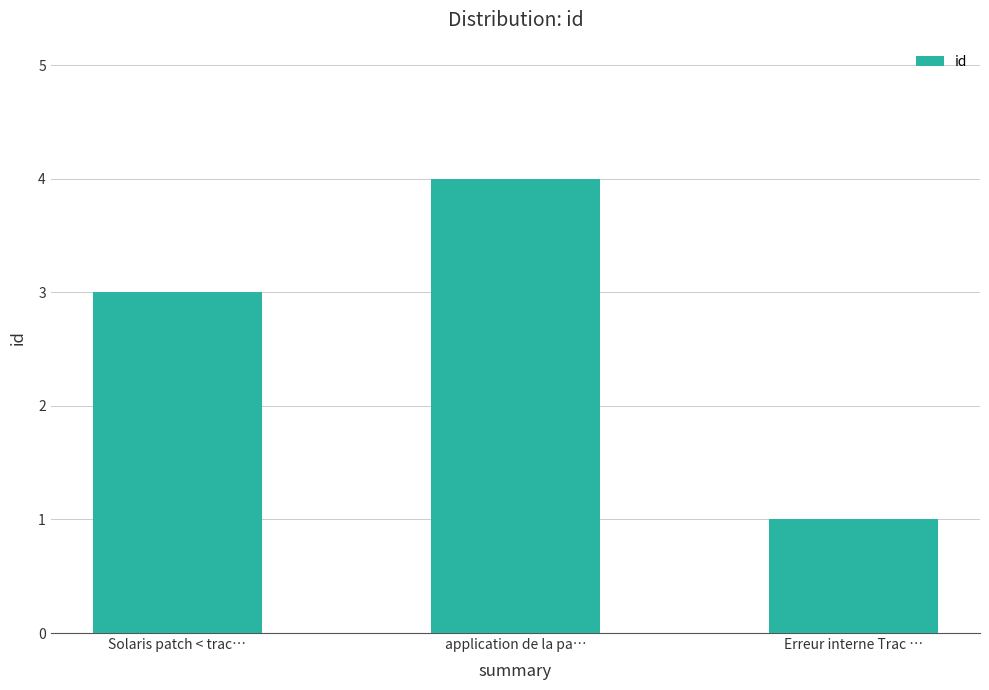

Does the chart contain stacked bars?

No